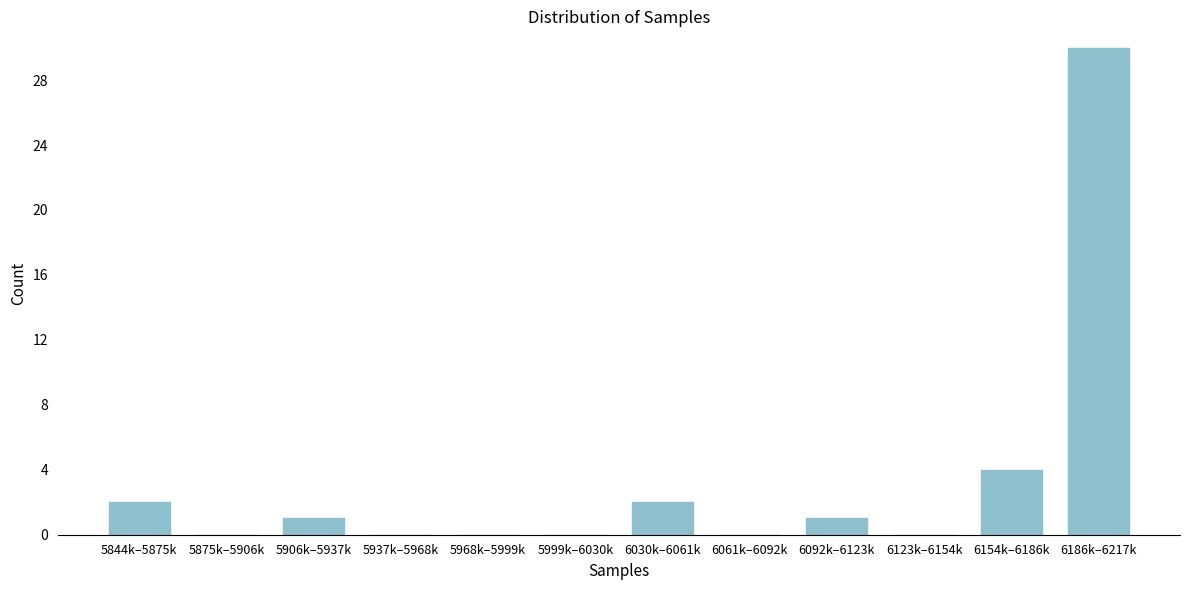

Reading left to right, transcribe all the data shown in this chart.

5844k–5875k=2	5875k–5906k=0	5906k–5937k=1	5937k–5968k=0	5968k–5999k=0	5999k–6030k=0	6030k–6061k=2	6061k–6092k=0	6092k–6123k=1	6123k–6154k=0	6154k–6186k=4	6186k–6217k=30